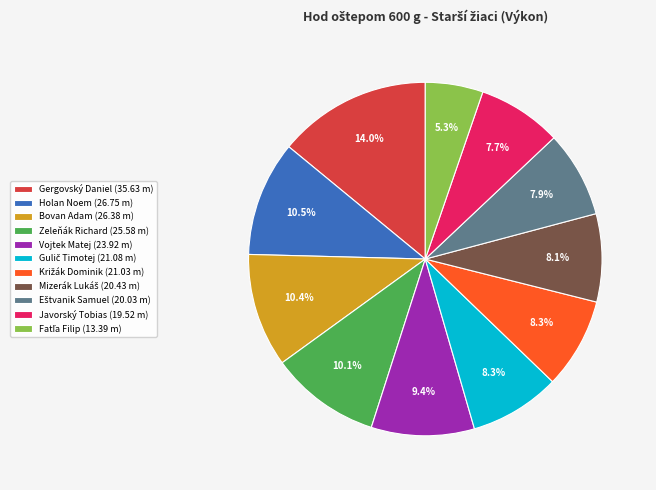

To the nearest percent, what is the difference between the largest and smallest slice percentages?

9%